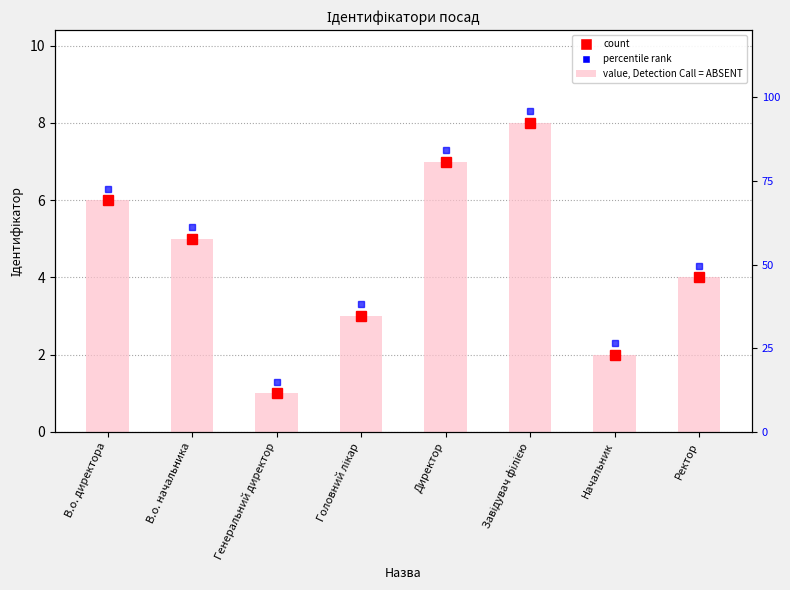

What is the greatest value displayed?

8